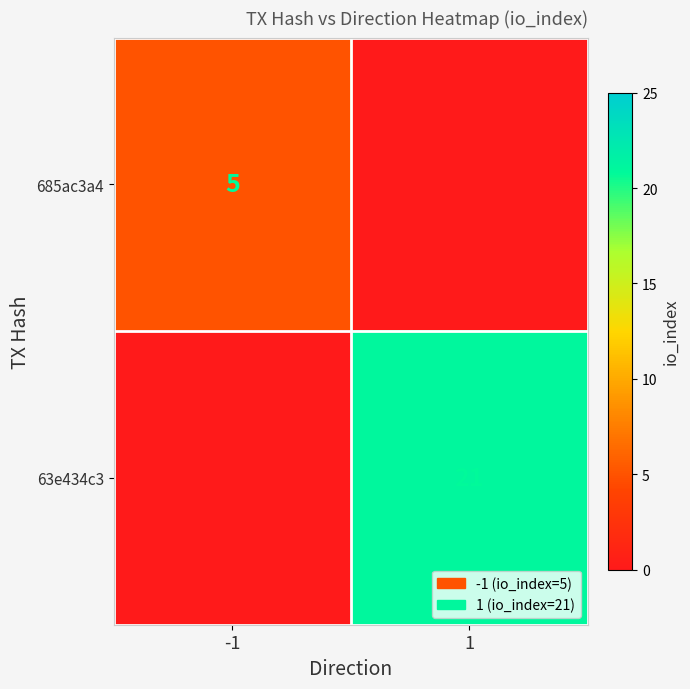

How many series are shown in this chart?

2